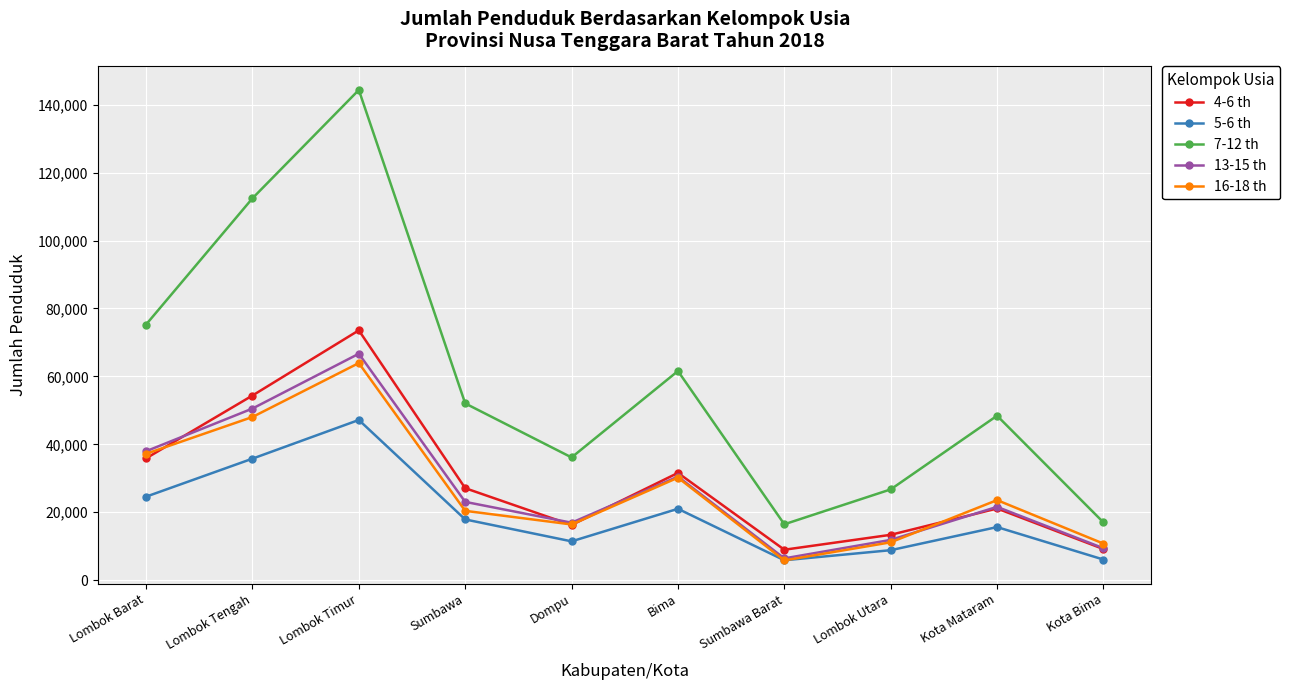

True or false: 16-18 th has more than 2 interior local peaks.

True